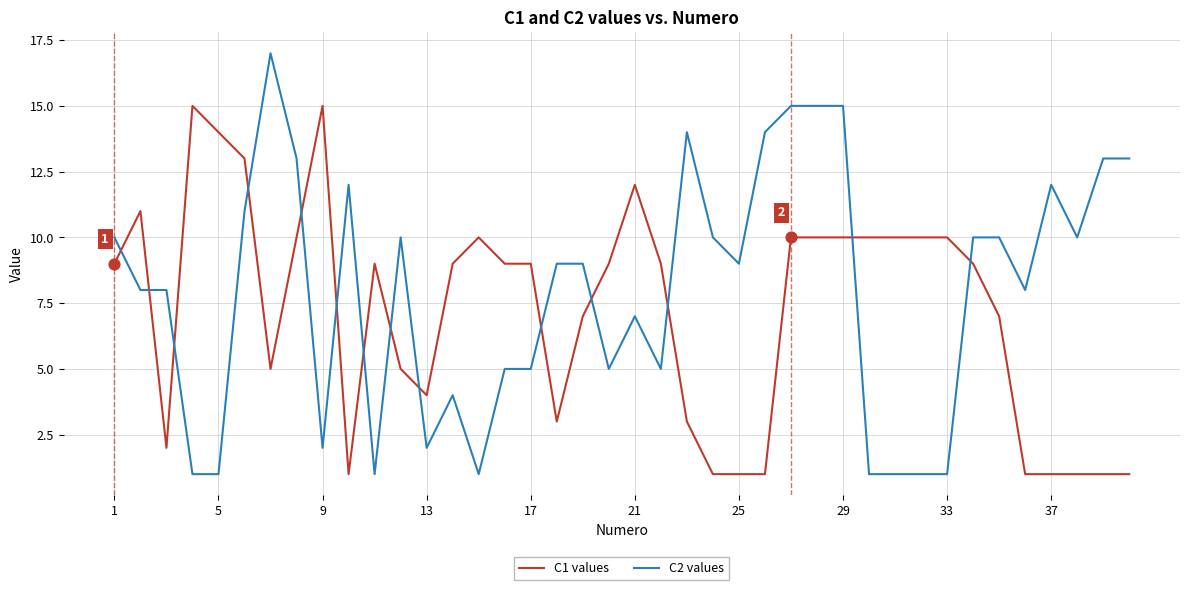

Which series has the largest range (max minus min)?

C2 values